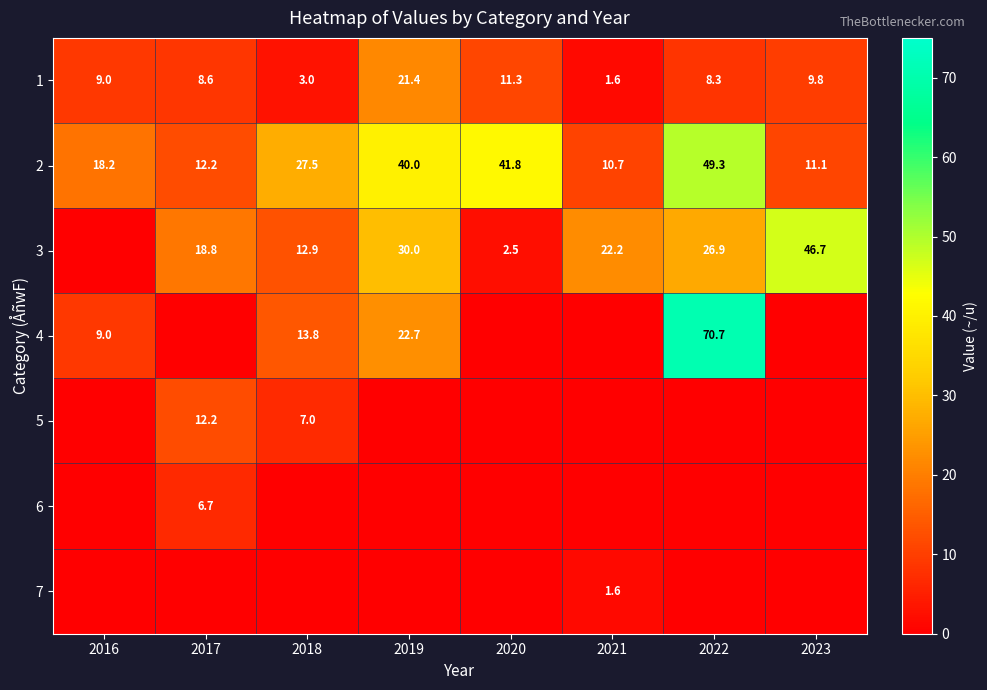

What is the sum of the 1 values at 2023 and 2021?

11.4